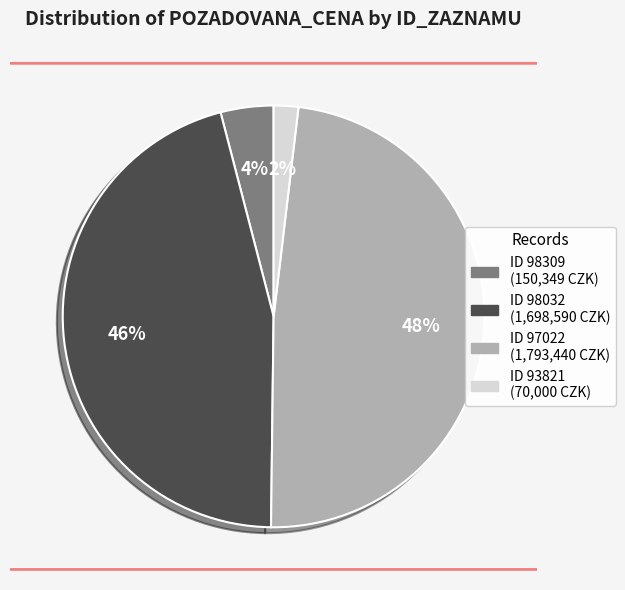

To the nearest percent, what is the average slice percentage?

25%